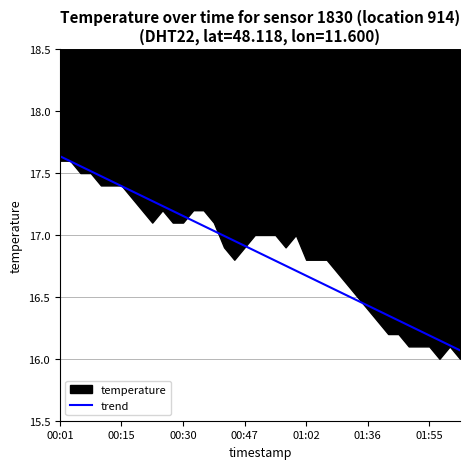

Which has a higher value, 36 or 01:36?

01:36